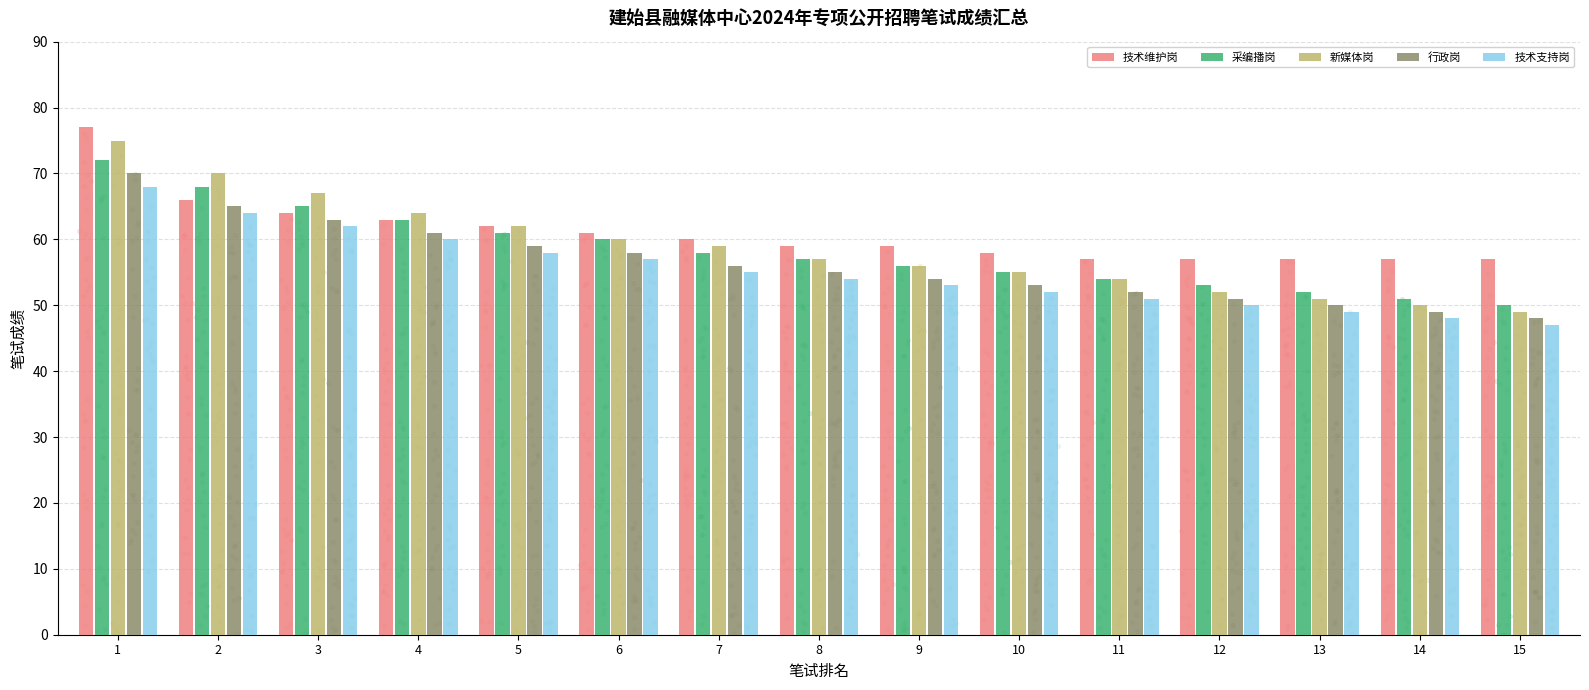

At how many categories does at least one series exceed 64?

3